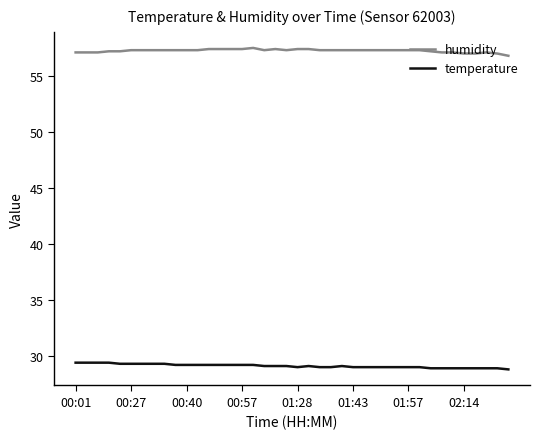

How many categories are shown in the chart?

40